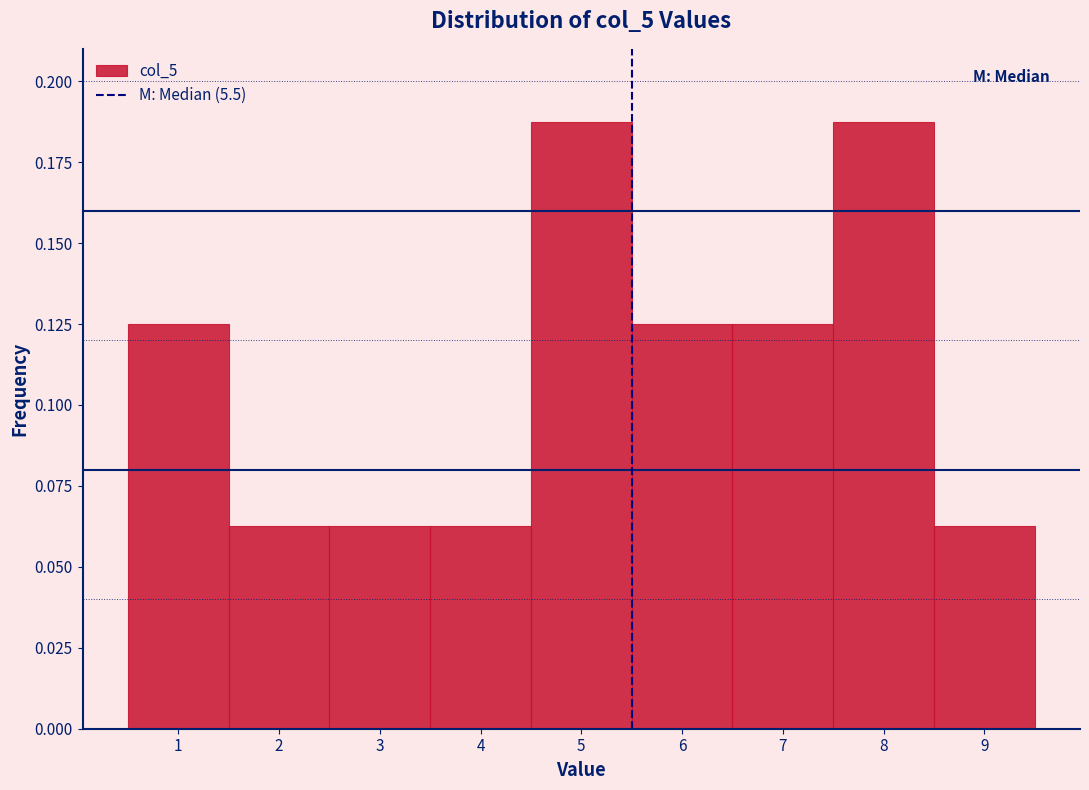

Reading left to right, transcribe this chart: for each bar, give the range it covers on the x-axis and its height. The values are not printed on the chart, so give them approximately, as read against the axis.

0.5 to 1.5: 0.125
1.5 to 2.5: 0.065
2.5 to 3.5: 0.065
3.5 to 4.5: 0.065
4.5 to 5.5: 0.190
5.5 to 6.5: 0.125
6.5 to 7.5: 0.125
7.5 to 8.5: 0.190
8.5 to 9.5: 0.065